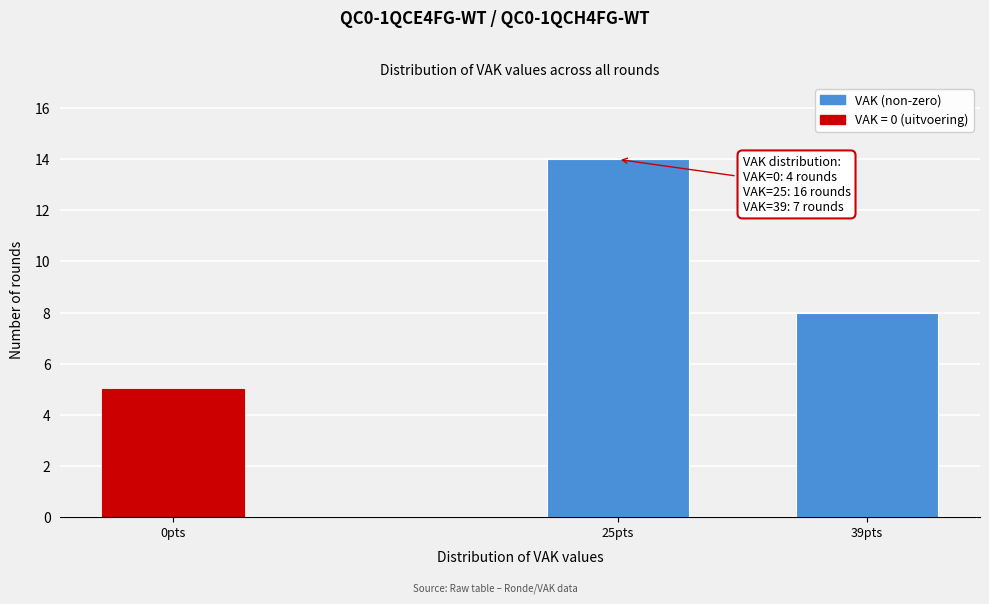

Reading right to left, list all the values displayed in this chart.

39pts=8	25pts=14	0pts=5